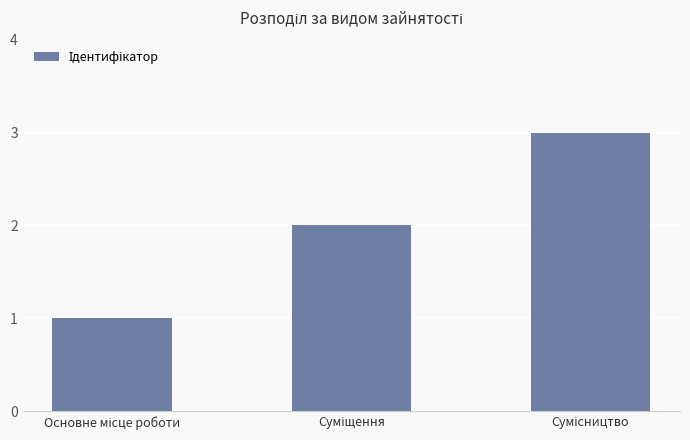

What is the sum of all values?

6